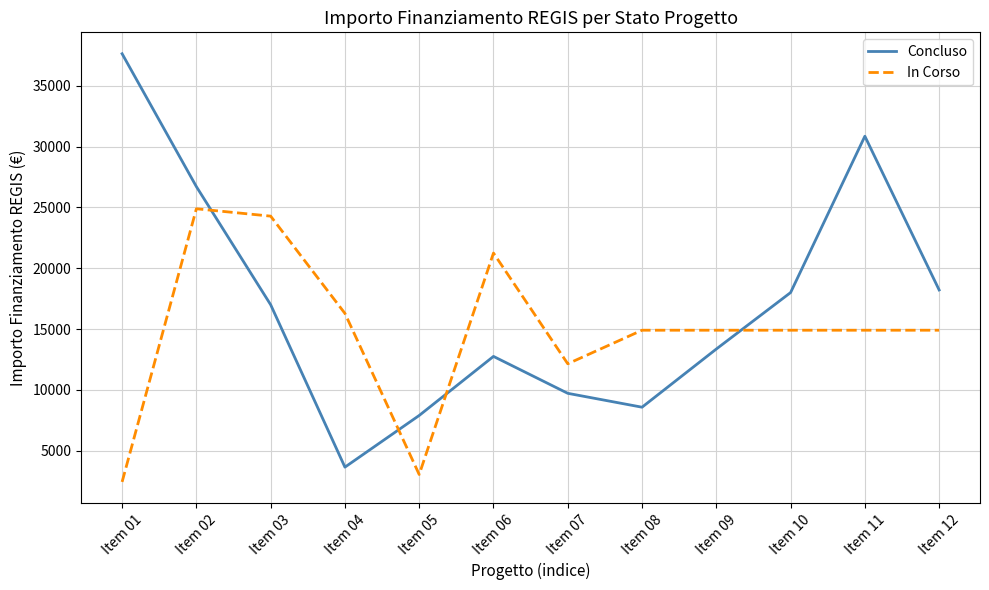

Rank the series by their maximum value, from lowest to highest.

In Corso, Concluso